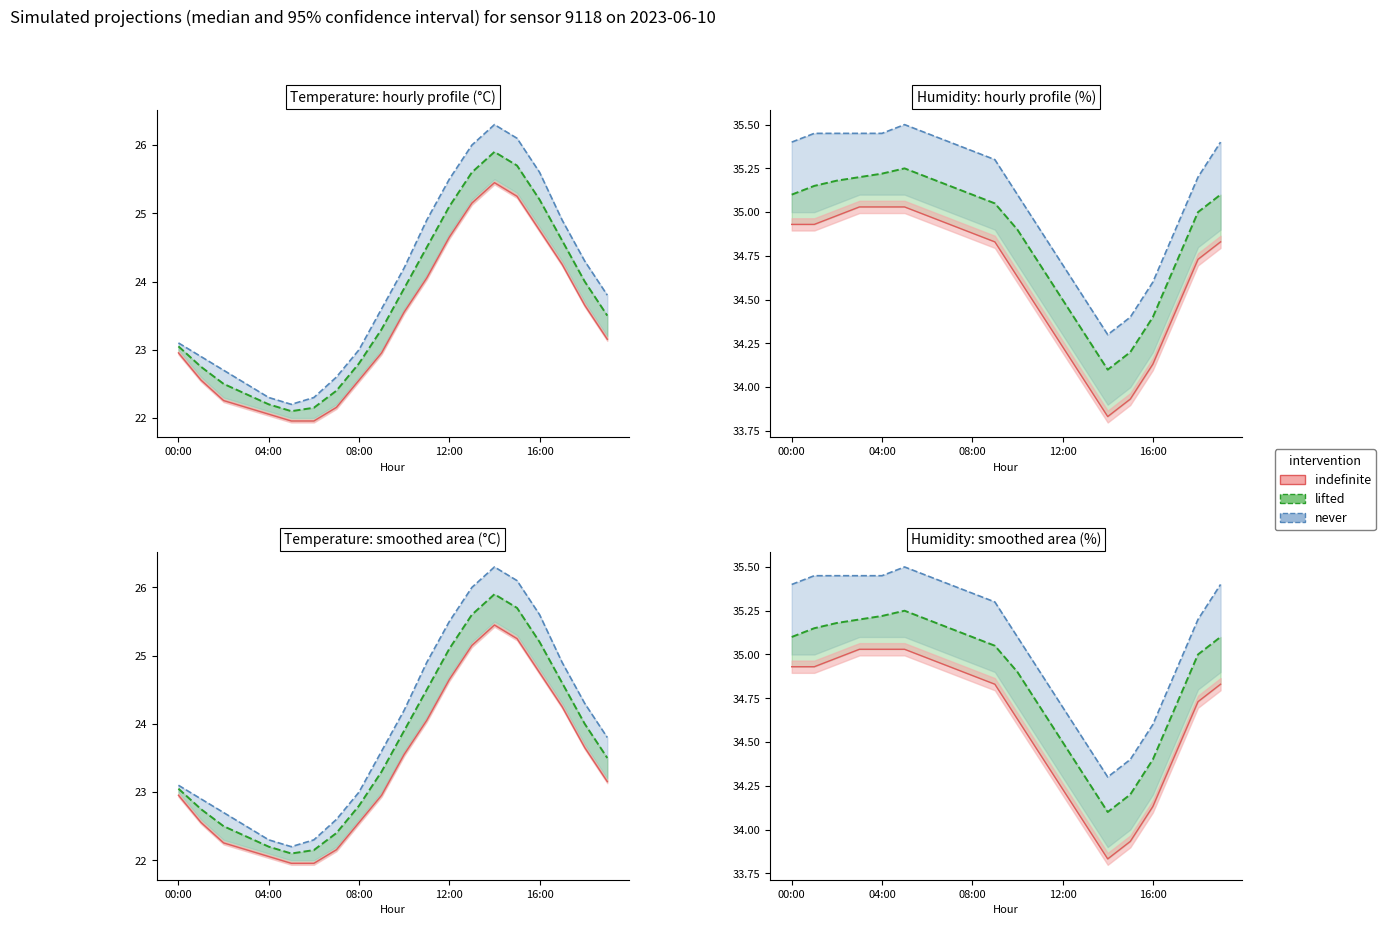

At 12:00, list the series in order from largest to smallest.

never (upper), lifted (median), indefinite (median)